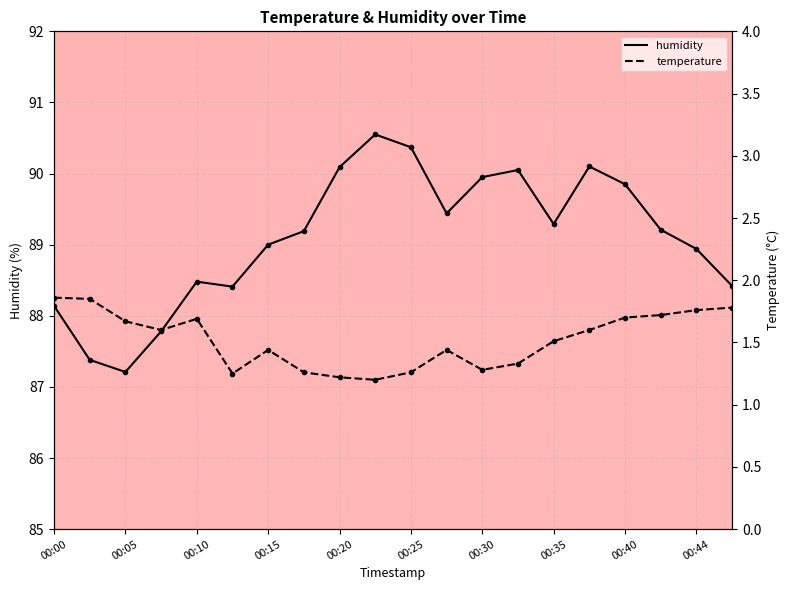

How many interior local peaks does the temperature series have?

3